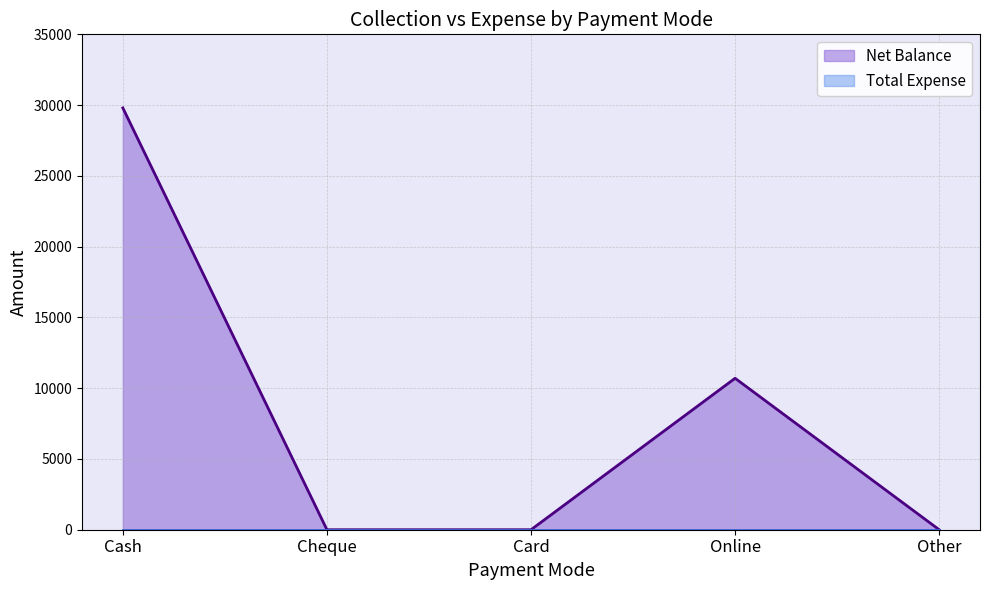

Reading left to right, list all the values displayed in this chart.

29800	0	0	10700	0